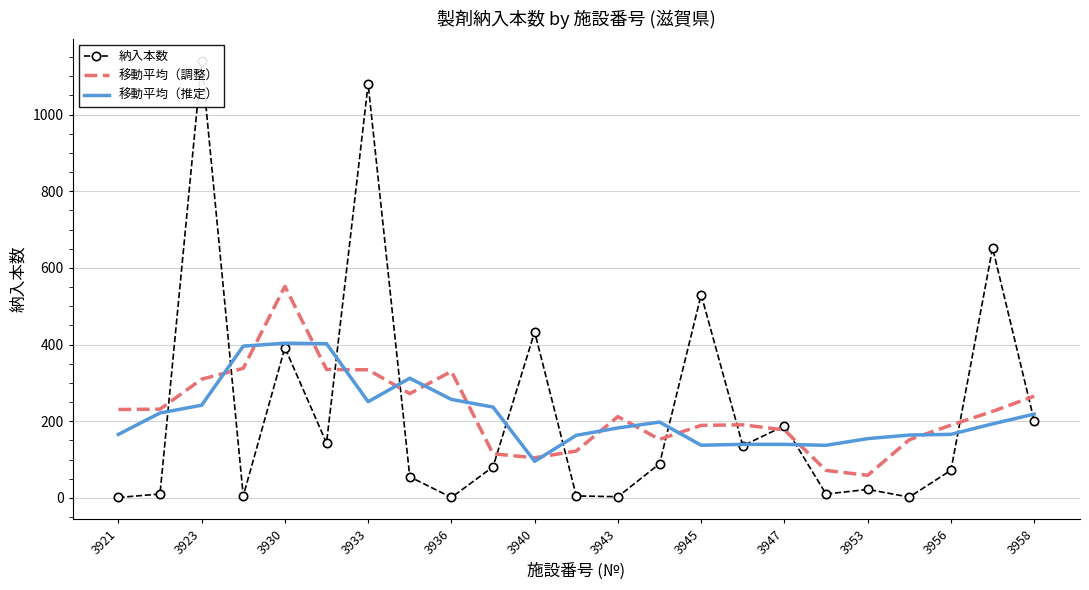

What is the total value across all series at 21?

1070.6